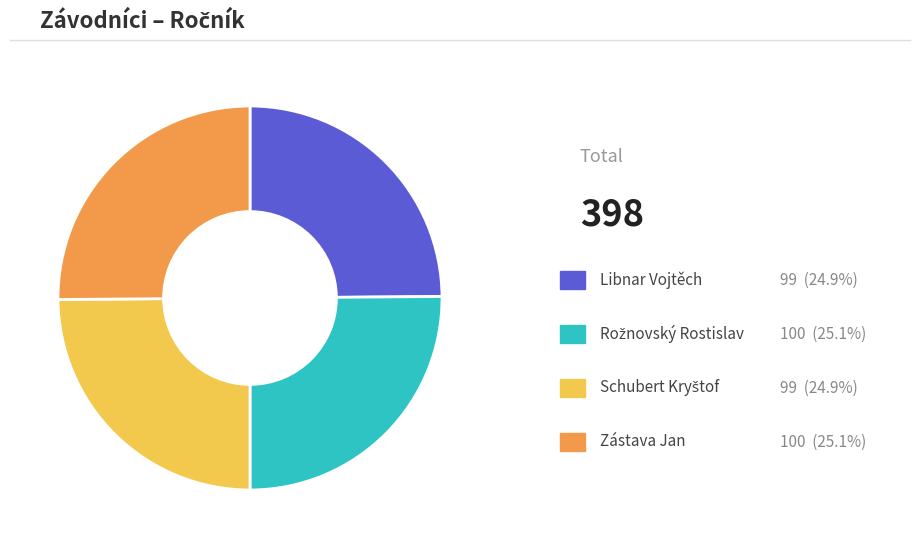

Is there any slice that represents more than half of the pie?

No